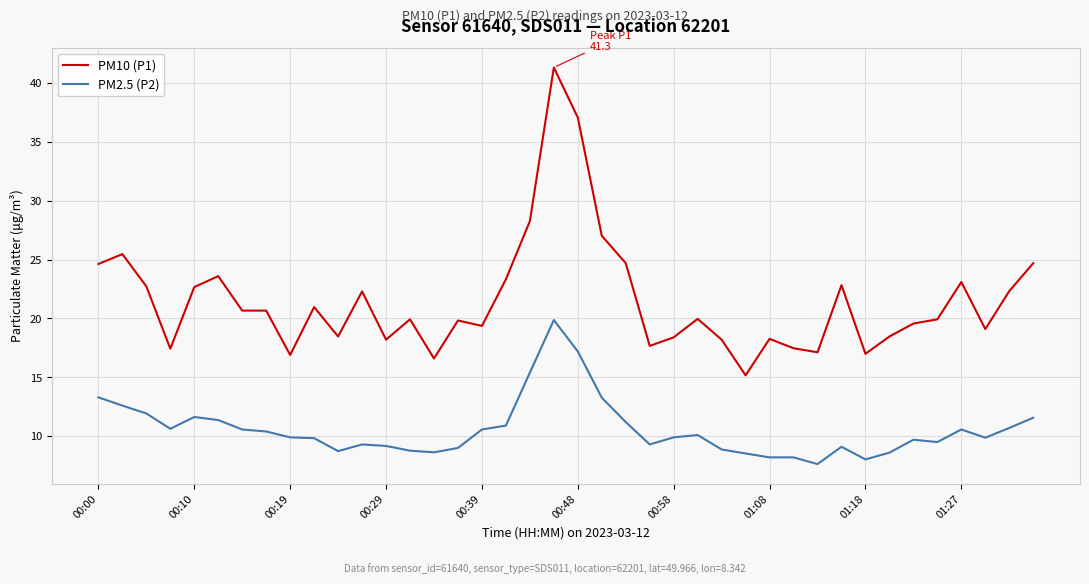

List the series in order of their peak value, lowest first.

PM2.5 (P2), PM10 (P1)